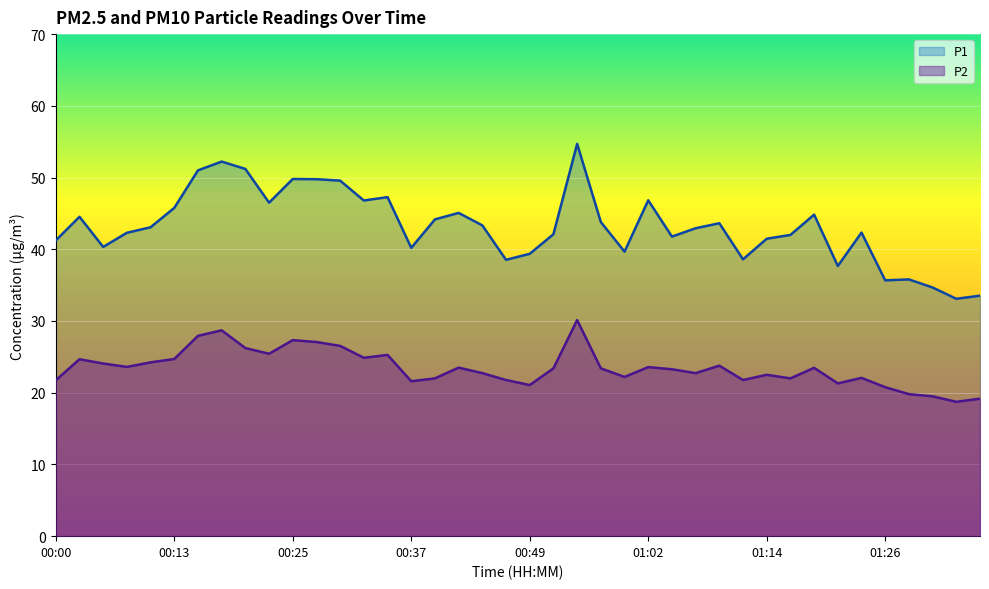

Reading right to left, extract all data points from this chart.

P1: 01:36=33.5	01:33=33.1	01:31=34.7	01:28=35.8	01:26=35.7	01:24=42.3	01:21=37.7	01:19=44.8	01:16=42.0	01:14=41.5	01:11=38.6	01:09=43.6	01:07=42.9	01:04=41.8	01:02=46.8	00:59=39.7	00:57=43.8	00:54=54.7	00:52=42.1	00:49=39.4	00:47=38.5	00:45=43.3	00:42=45.1	00:39=44.2	00:37=40.2	00:35=47.3	00:32=46.8	00:30=49.6	00:27=49.8	00:25=49.8	00:22=46.5	00:20=51.2	00:17=52.2	00:15=51.0	00:13=45.8	00:10=43.1	00:08=42.3	00:05=40.3	00:03=44.5	00:00=41.2
P2: 01:36=19.2	01:33=18.7	01:31=19.5	01:28=19.8	01:26=20.8	01:24=22.1	01:21=21.3	01:19=23.5	01:16=22.0	01:14=22.5	01:11=21.8	01:09=23.8	01:07=22.7	01:04=23.3	01:02=23.6	00:59=22.2	00:57=23.4	00:54=30.1	00:52=23.4	00:49=21.1	00:47=21.8	00:45=22.7	00:42=23.5	00:39=22.0	00:37=21.6	00:35=25.3	00:32=24.9	00:30=26.5	00:27=27.1	00:25=27.3	00:22=25.4	00:20=26.2	00:17=28.7	00:15=27.9	00:13=24.7	00:10=24.2	00:08=23.6	00:05=24.1	00:03=24.7	00:00=21.7